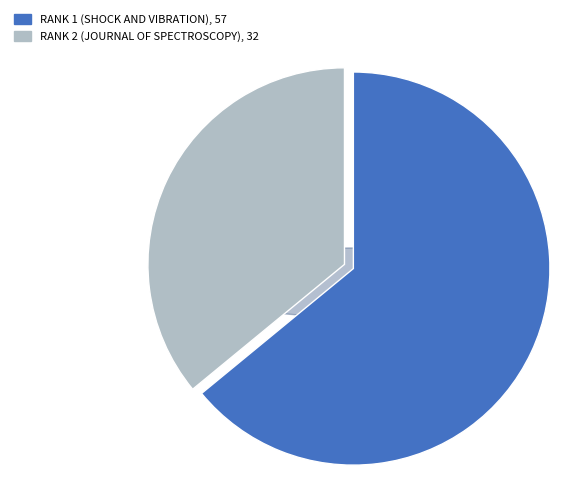

Which slice is the smallest?

Rank 2 (Journal of Spectroscopy)